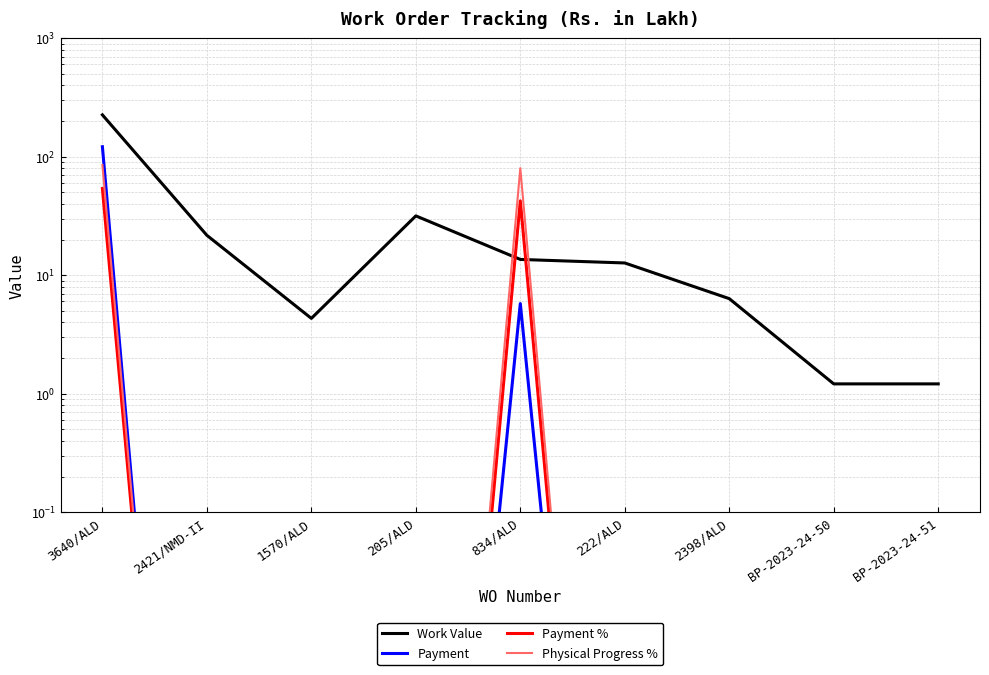

Where does the Work Value series first go above 12?

3640/ALD